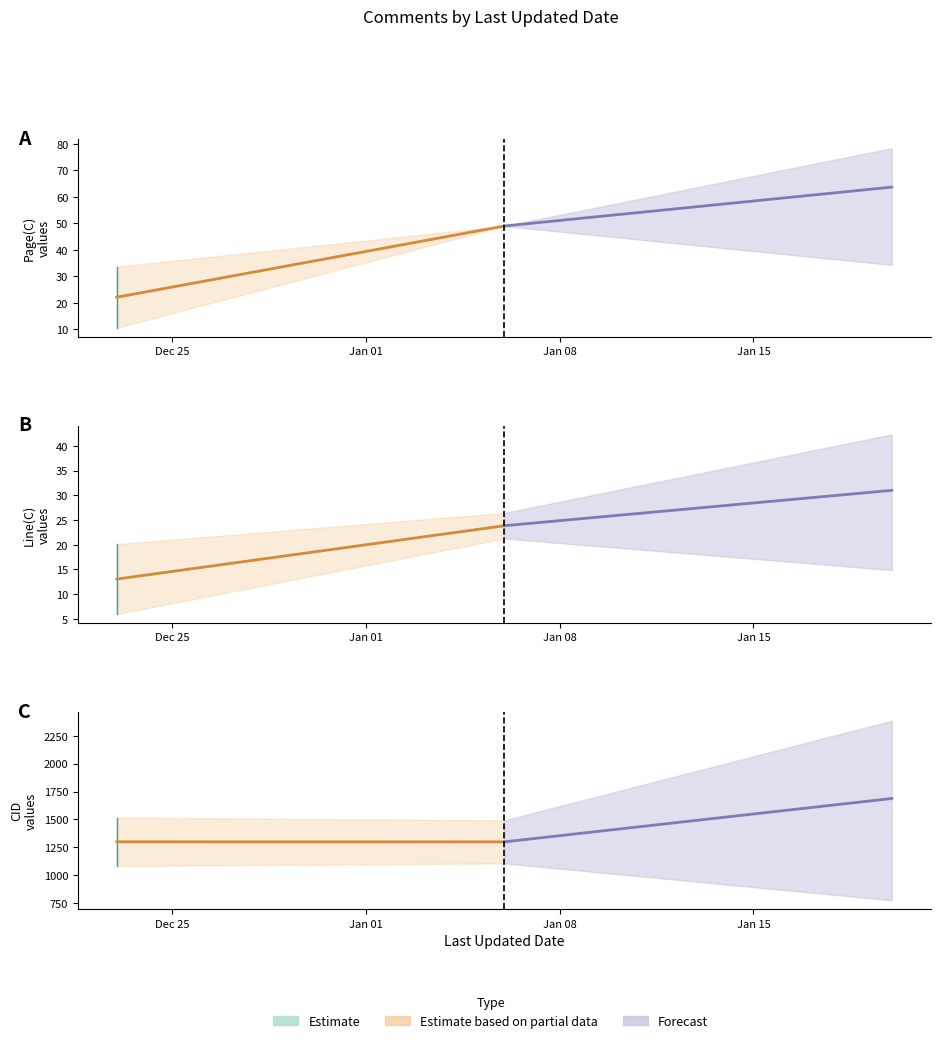

Is it true that CID equals 1568 at 15?

True